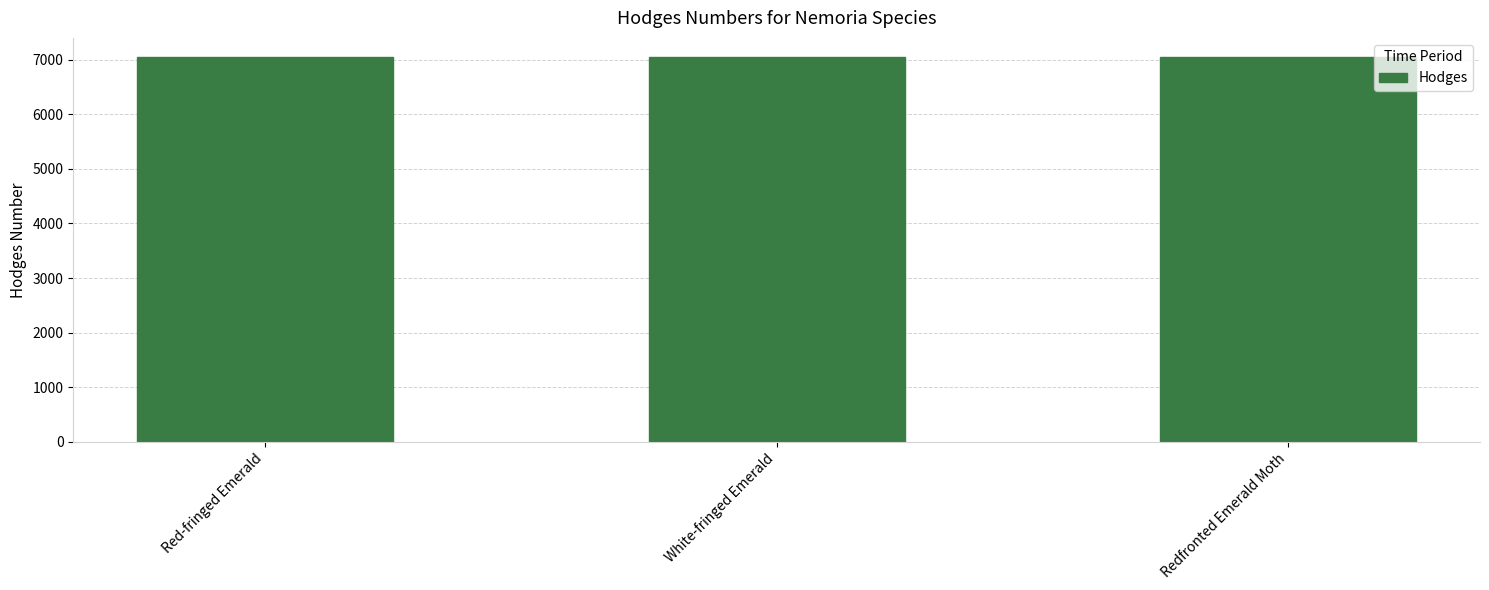

What is the sum of the values at Red-fringed Emerald and Redfronted Emerald Moth?

14093